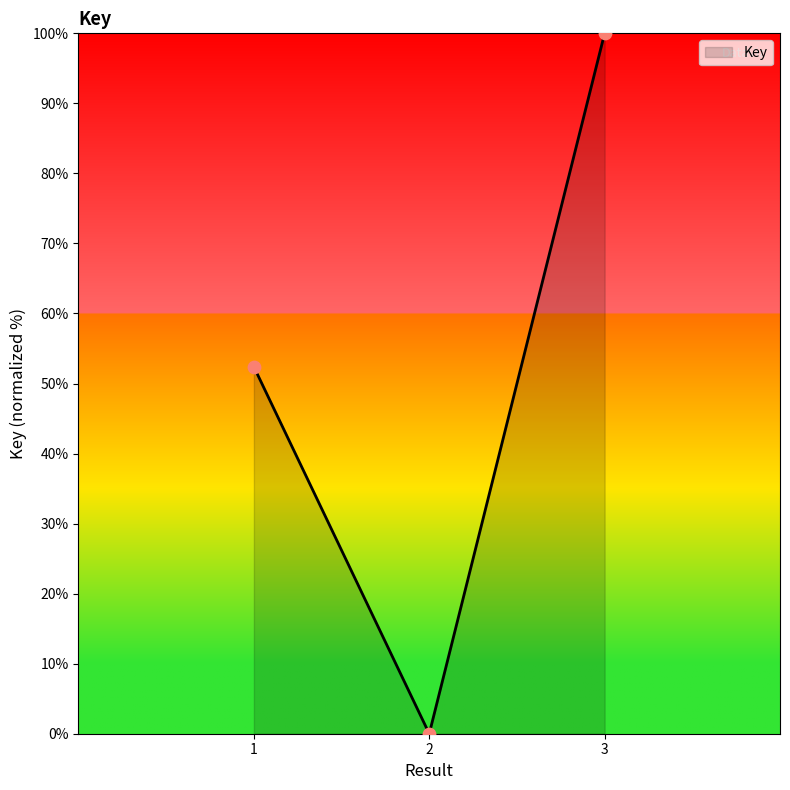

What is the change in value from 1 to 2?

-52.4